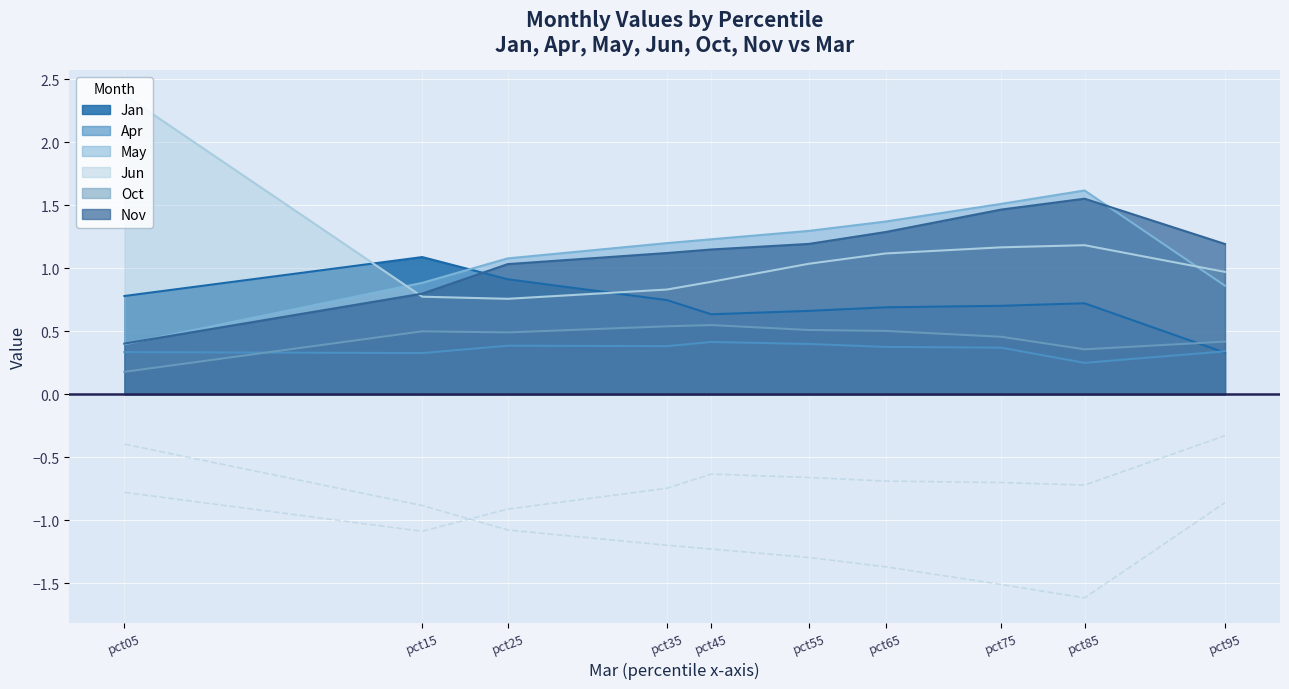

Which series has the largest total across all categories?

May